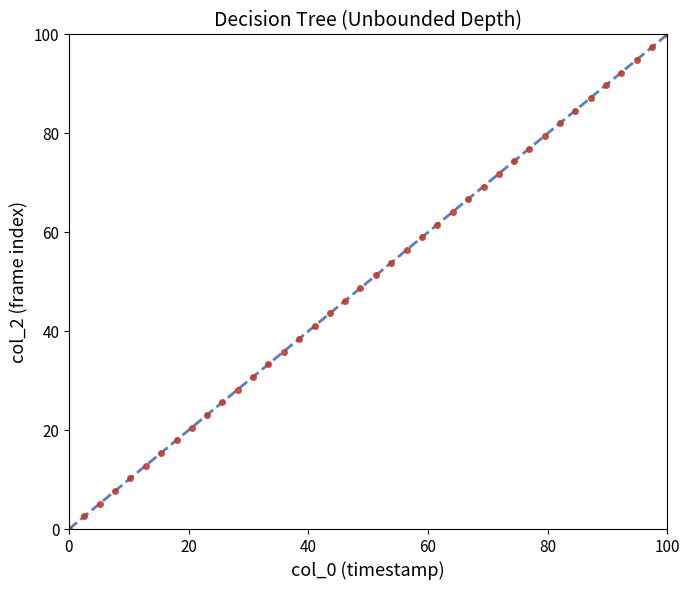

What is the range of X values (max minus min)?

100.0